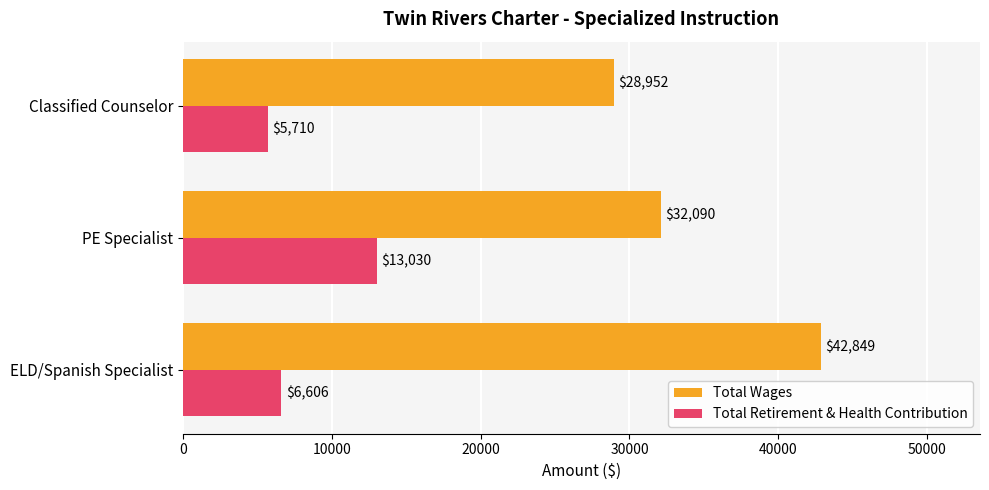

Rank the series by their maximum value, from highest to lowest.

Total Wages, Total Retirement & Health Contribution